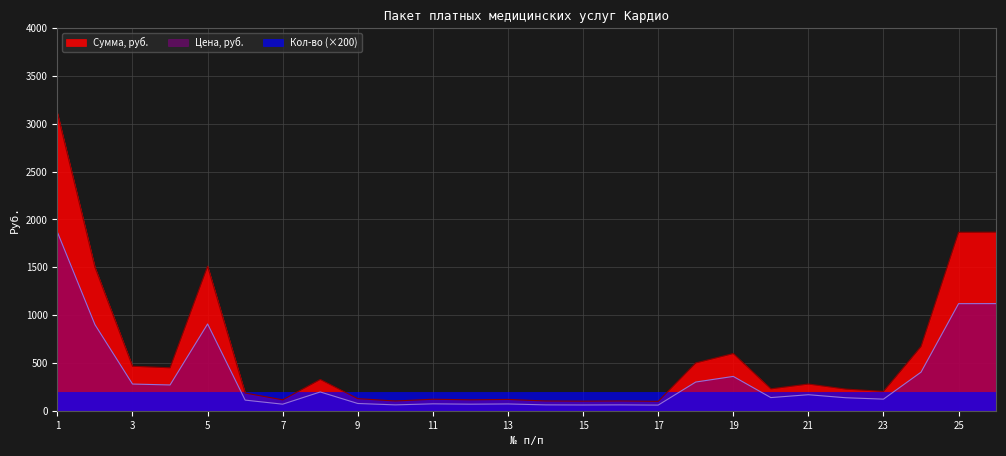

Rank the series at 1 from lowest to highest value.

Кол-во (×200), Цена, руб., Сумма, руб.